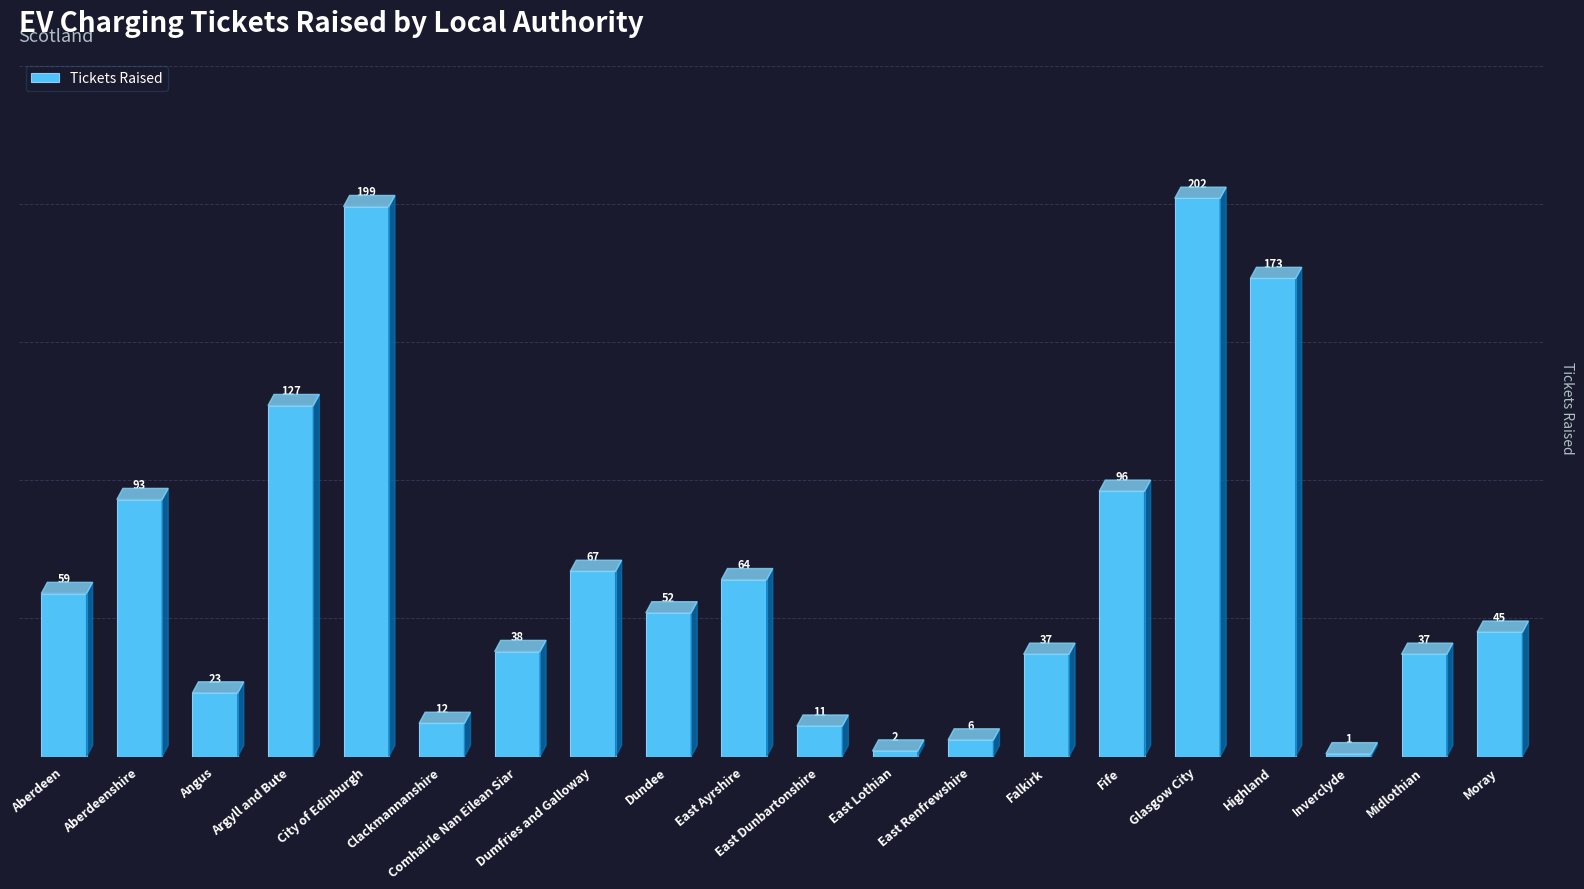

What is the smallest value displayed?

1